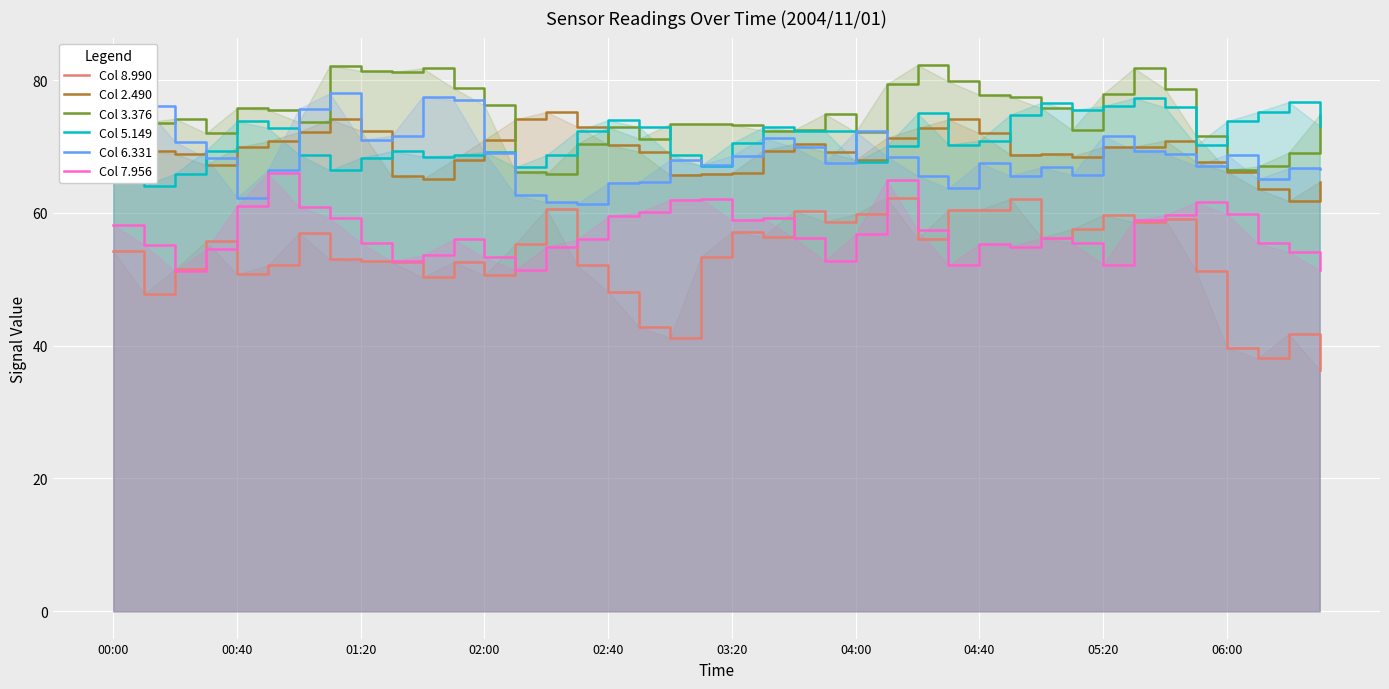

True or false: Col 3.376 has more than 1 interior local peaks.

True